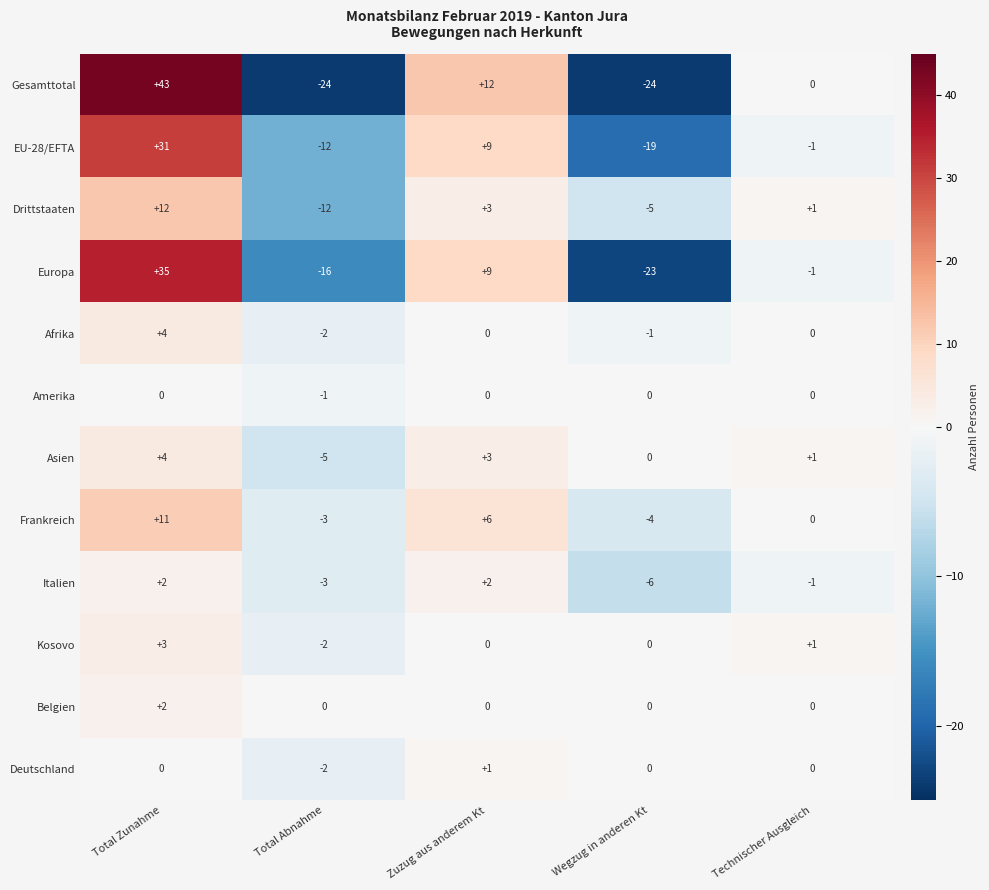

At which label does Asien reach its minimum?

Total Abnahme